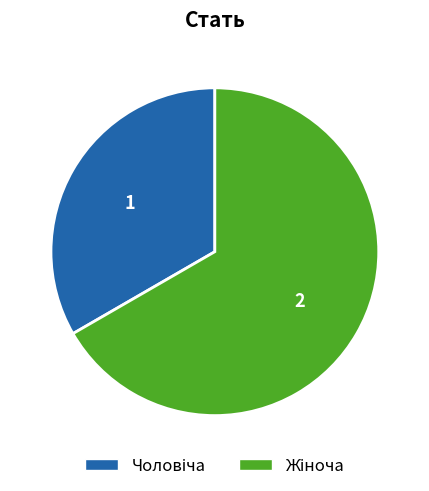

Is there a majority slice in this chart?

Yes